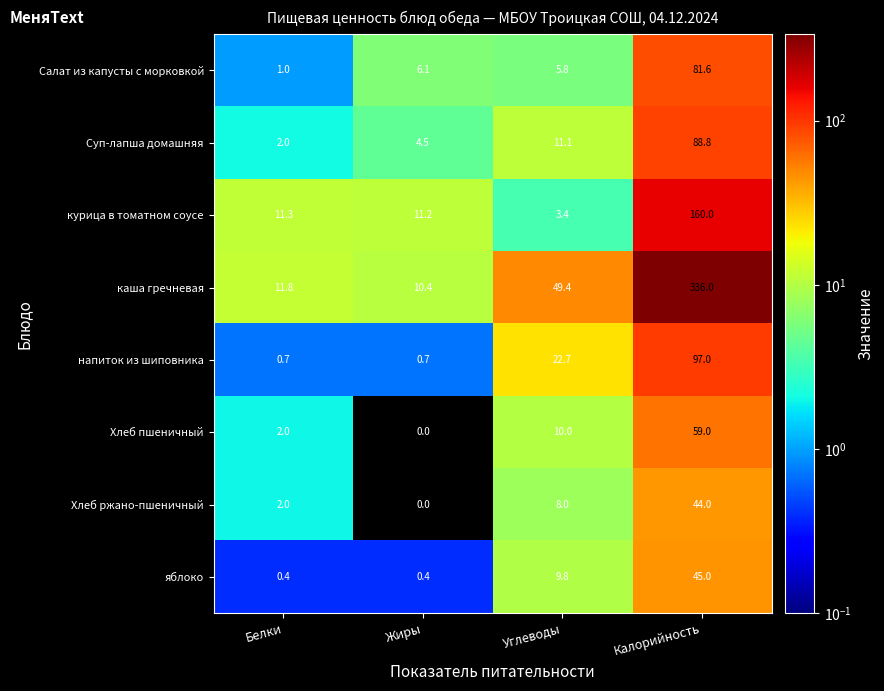

Is it true that Салат из капусты с морковкой equals 3.0 at Углеводы?

False